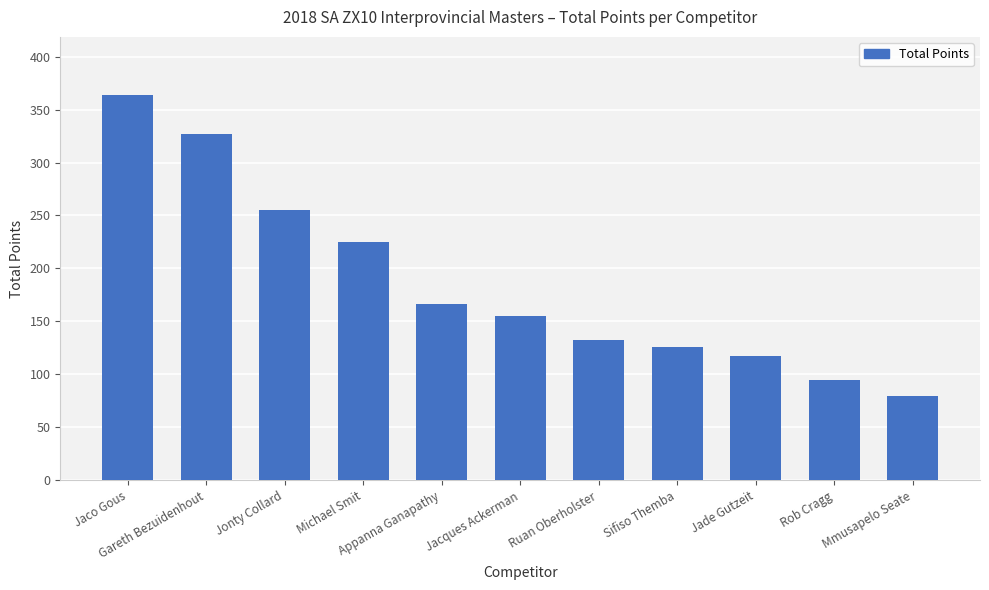

True or false: the data shows 30 at Mmusapelo Seate.

False